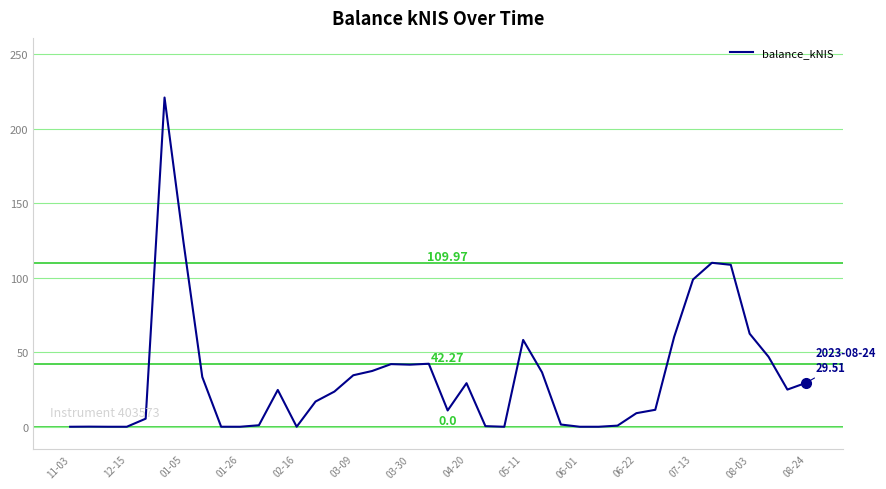

What is the difference between the maximum and minimum values?

220.8